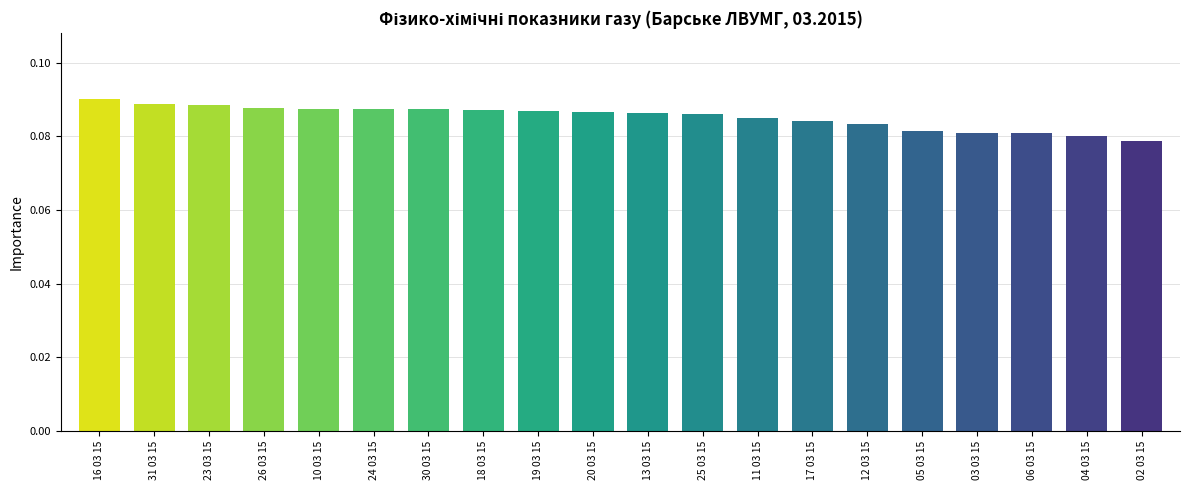

Is it true that the value at 13 03 15 is 0.0?

False